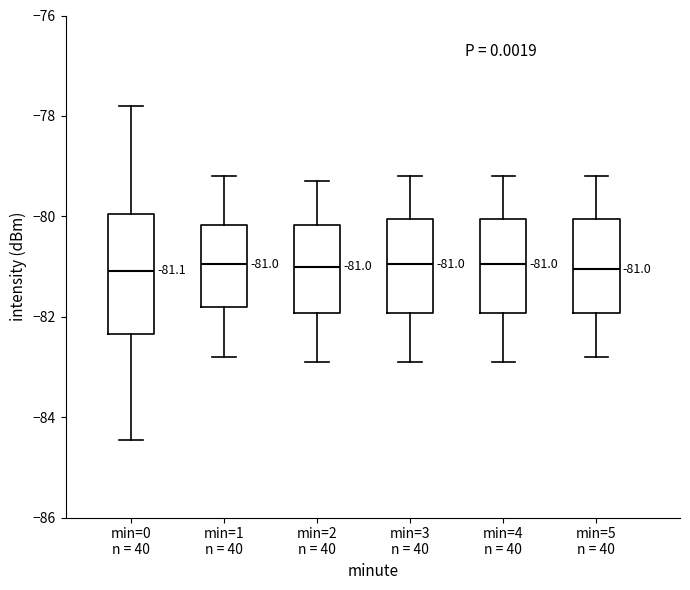

Which box is the tallest, from its lower edge to its upper edge?

min=0 n = 40